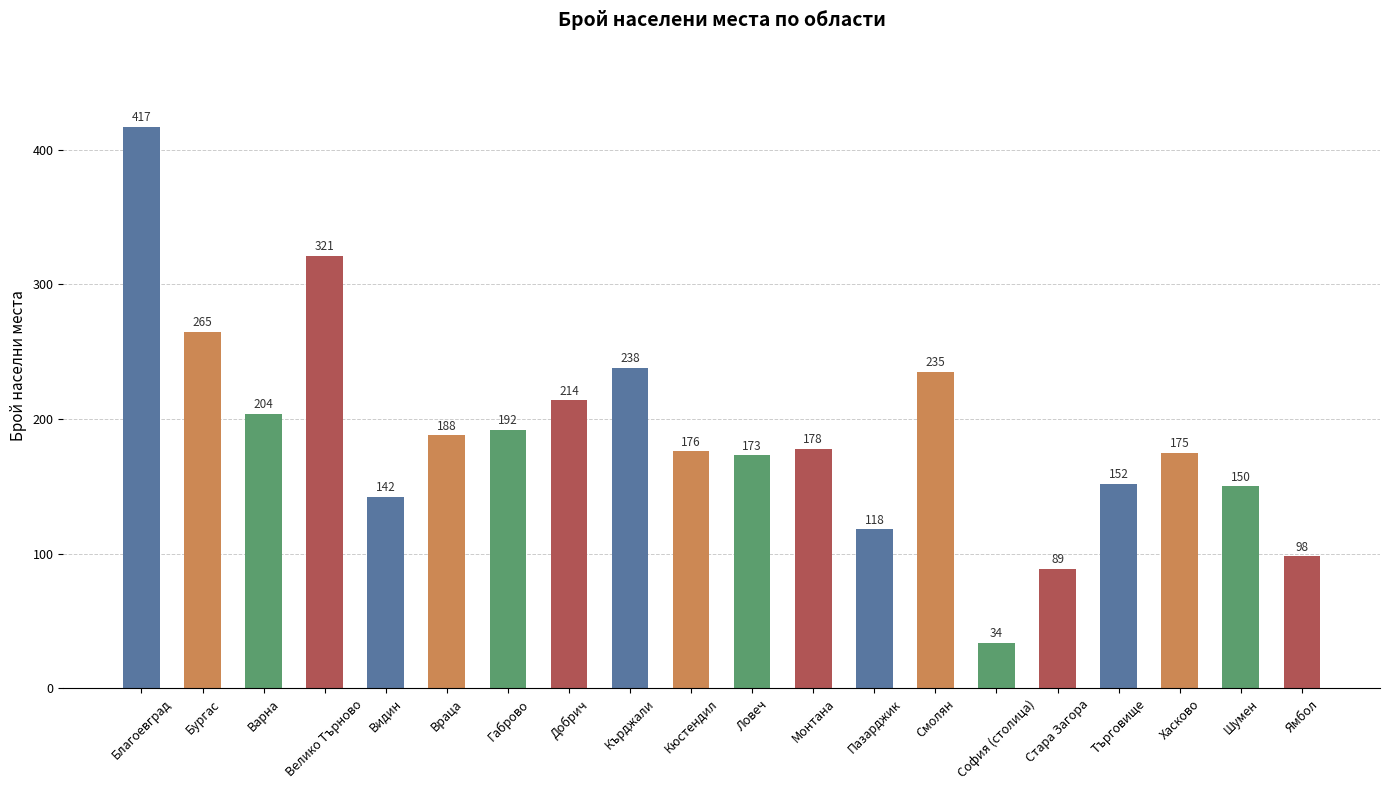

What is the average value?

188